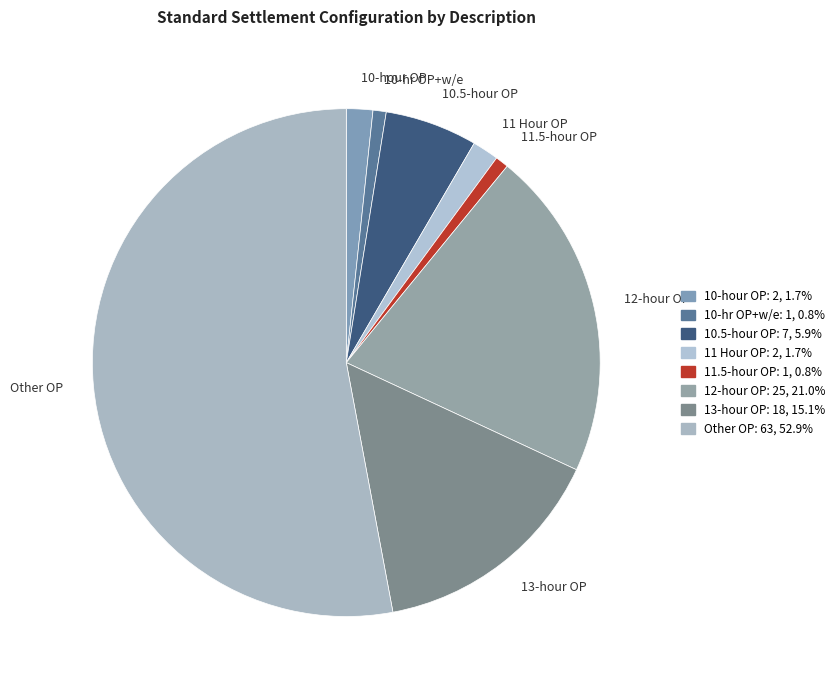

Which has a higher value, Other OP or 11 Hour OP?

Other OP